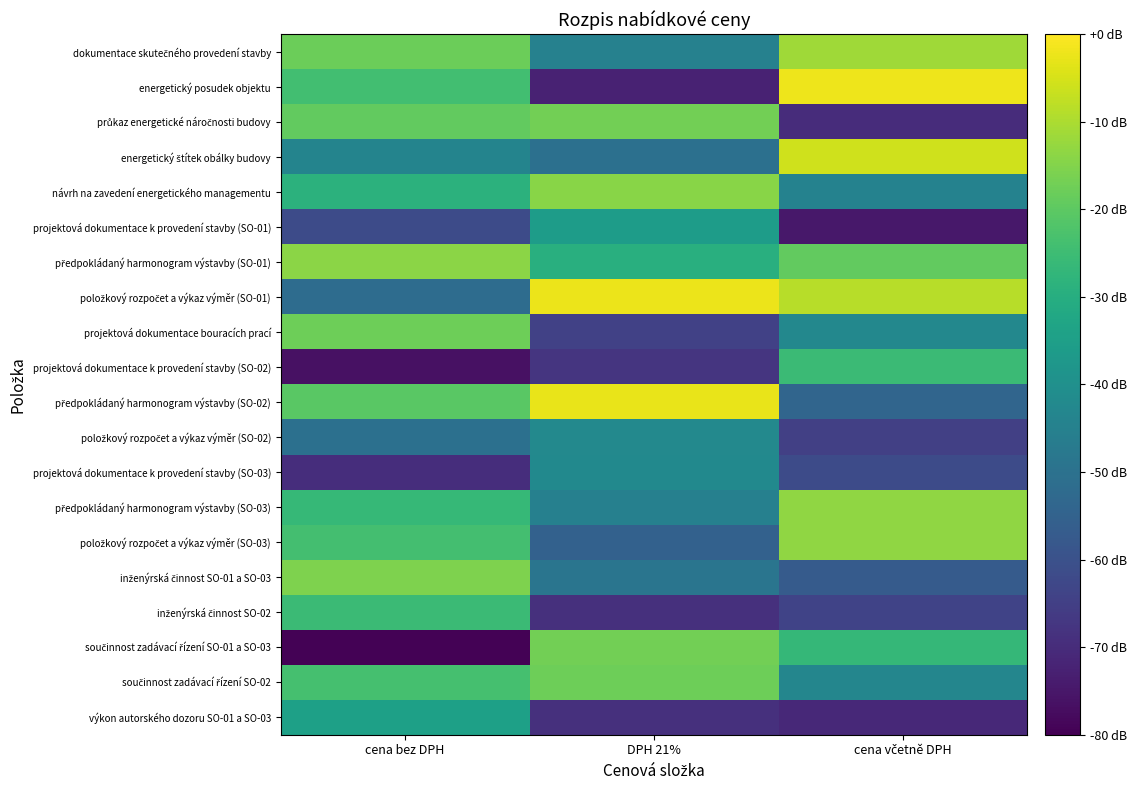

At cena bez DPH, list the series in order from smallest to largest.

součinnost zadávací řízení SO-01 a SO-03, projektová dokumentace k provedení stavby (SO-02), projektová dokumentace k provedení stavby (SO-03), projektová dokumentace k provedení stavby (SO-01), položkový rozpočet a výkaz výměr (SO-01), položkový rozpočet a výkaz výměr (SO-02), energetický štítek obálky budovy, výkon autorského dozoru SO-01 a SO-03, návrh na zavedení energetického managementu, předpokládaný harmonogram výstavby (SO-03), inženýrská činnost SO-02, energetický posudek objektu, položkový rozpočet a výkaz výměr (SO-03), součinnost zadávací řízení SO-02, předpokládaný harmonogram výstavby (SO-02), průkaz energetické náročnosti budovy, dokumentace skutečného provedení stavby, projektová dokumentace bouracích prací, inženýrská činnost SO-01 a SO-03, předpokládaný harmonogram výstavby (SO-01)